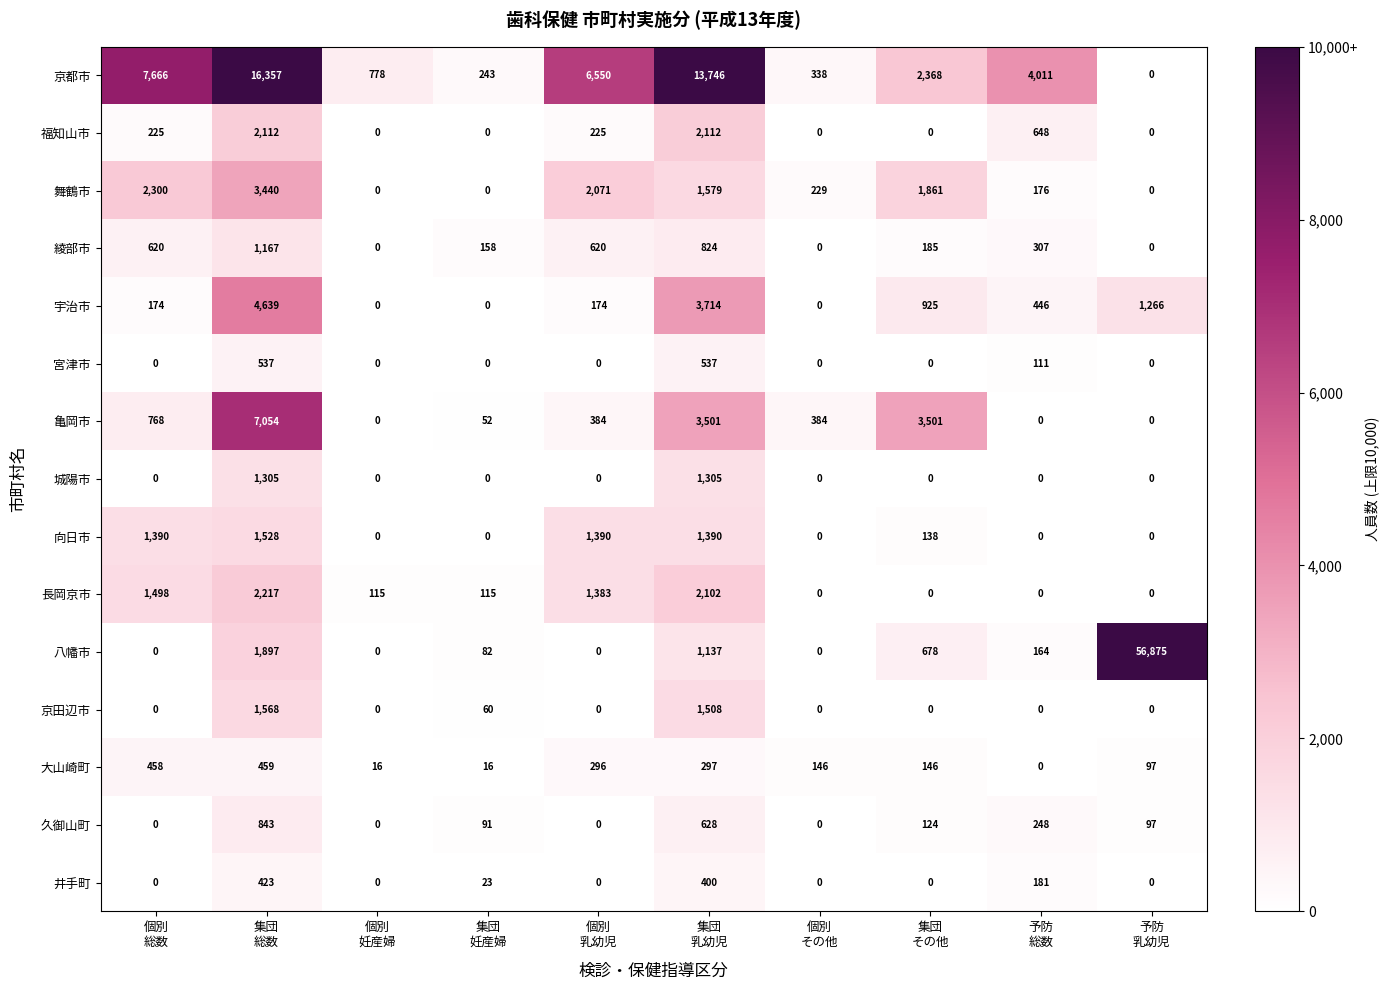

Which series has the widest spread of values?

八幡市